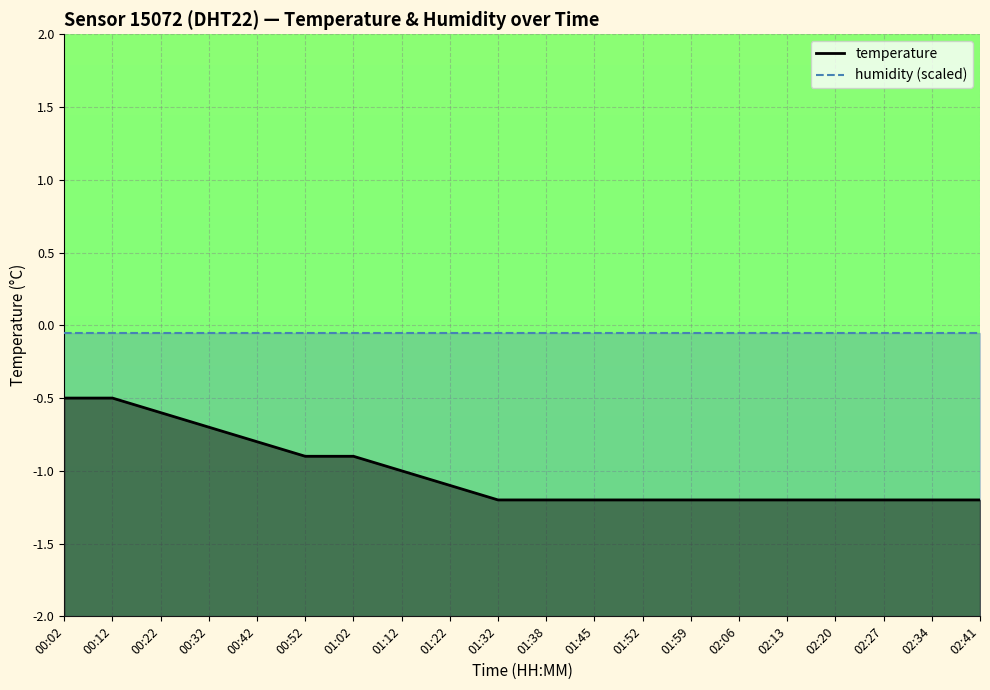

Rank the categories by value from highest to lowest.

00:02, 00:12, 00:22, 00:32, 00:42, 00:52, 01:02, 01:12, 01:22, 01:32, 01:38, 01:45, 01:52, 01:59, 02:06, 02:13, 02:20, 02:27, 02:34, 02:41